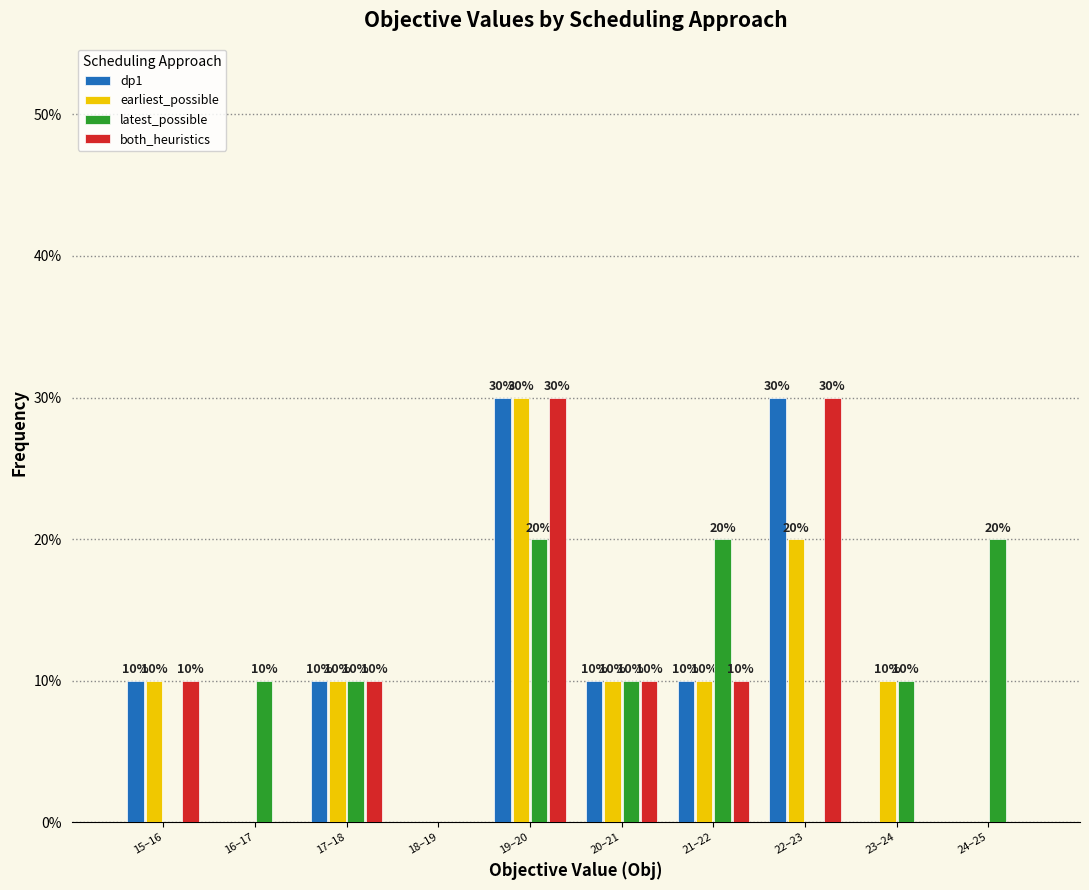

Reading left to right, transcribe all the data shown in this chart.

dp1: 15–16=10	16–17=0	17–18=10	18–19=0	19–20=30	20–21=10	21–22=10	22–23=30	23–24=0	24–25=0
earliest_possible: 15–16=10	16–17=0	17–18=10	18–19=0	19–20=30	20–21=10	21–22=10	22–23=20	23–24=10	24–25=0
latest_possible: 15–16=0	16–17=10	17–18=10	18–19=0	19–20=20	20–21=10	21–22=20	22–23=0	23–24=10	24–25=20
both_heuristics: 15–16=10	16–17=0	17–18=10	18–19=0	19–20=30	20–21=10	21–22=10	22–23=30	23–24=0	24–25=0